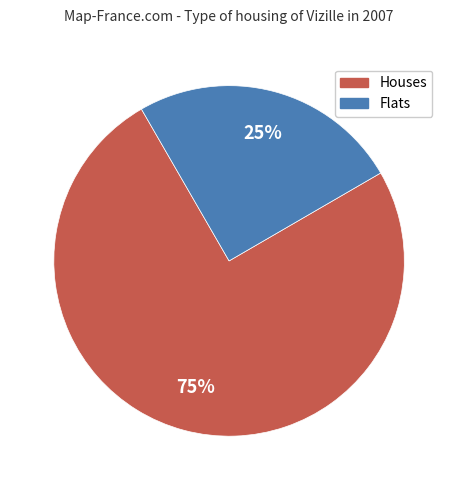

To the nearest percent, what is the difference between the largest and smallest slice percentages?

50%